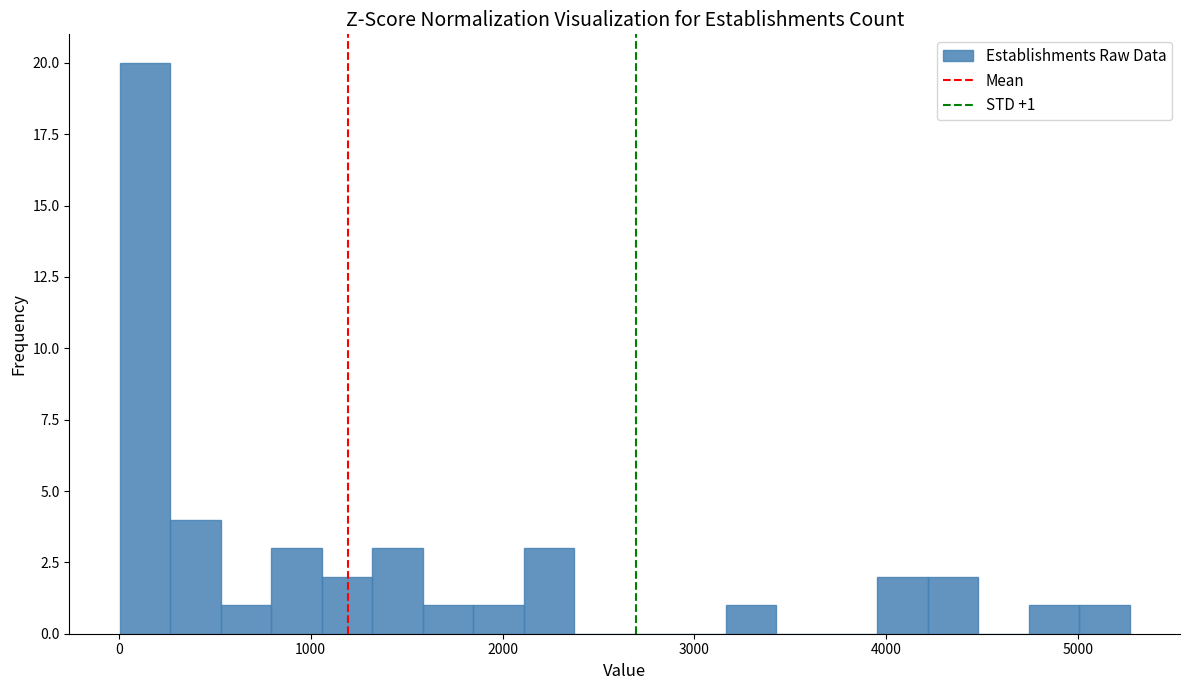

Around what value on the x-axis is the tallest bar? Give the approximate position of its centre, as read against the axis.

100